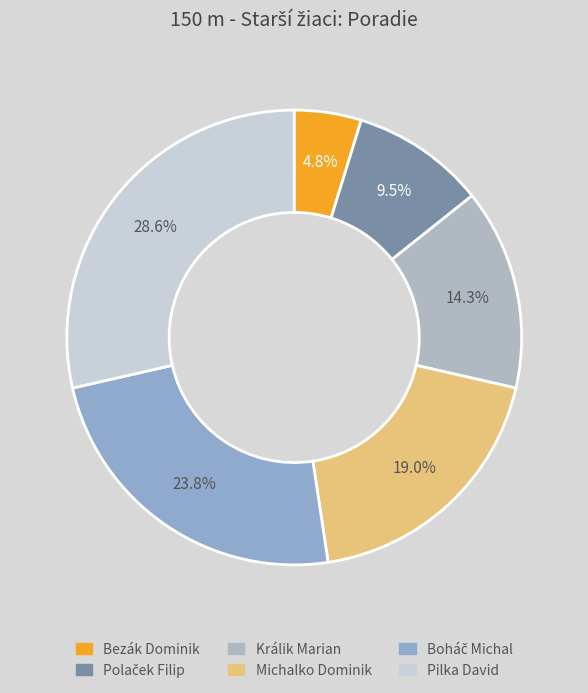

Count the number of slices in the pie.

6